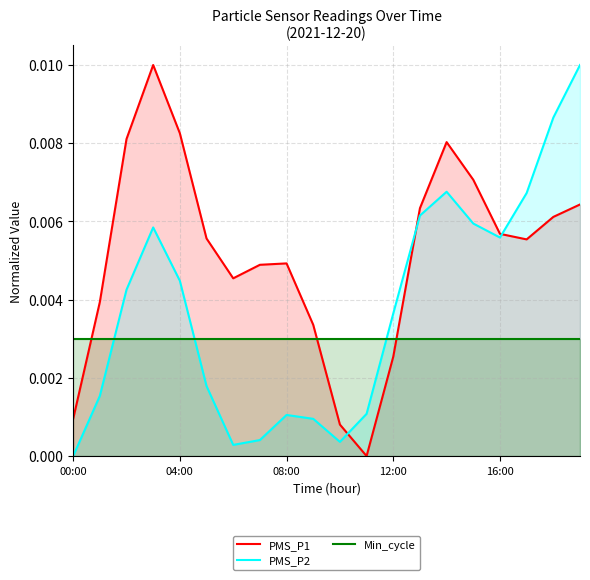

Which series has the largest range (max minus min)?

PMS_P1